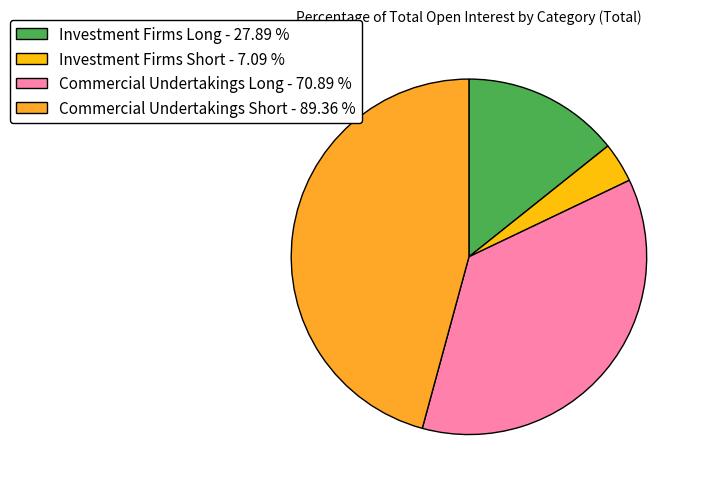

Between Commercial Undertakings Short - 89.36 % and Investment Firms Short - 7.09 %, which is larger?

Commercial Undertakings Short - 89.36 %